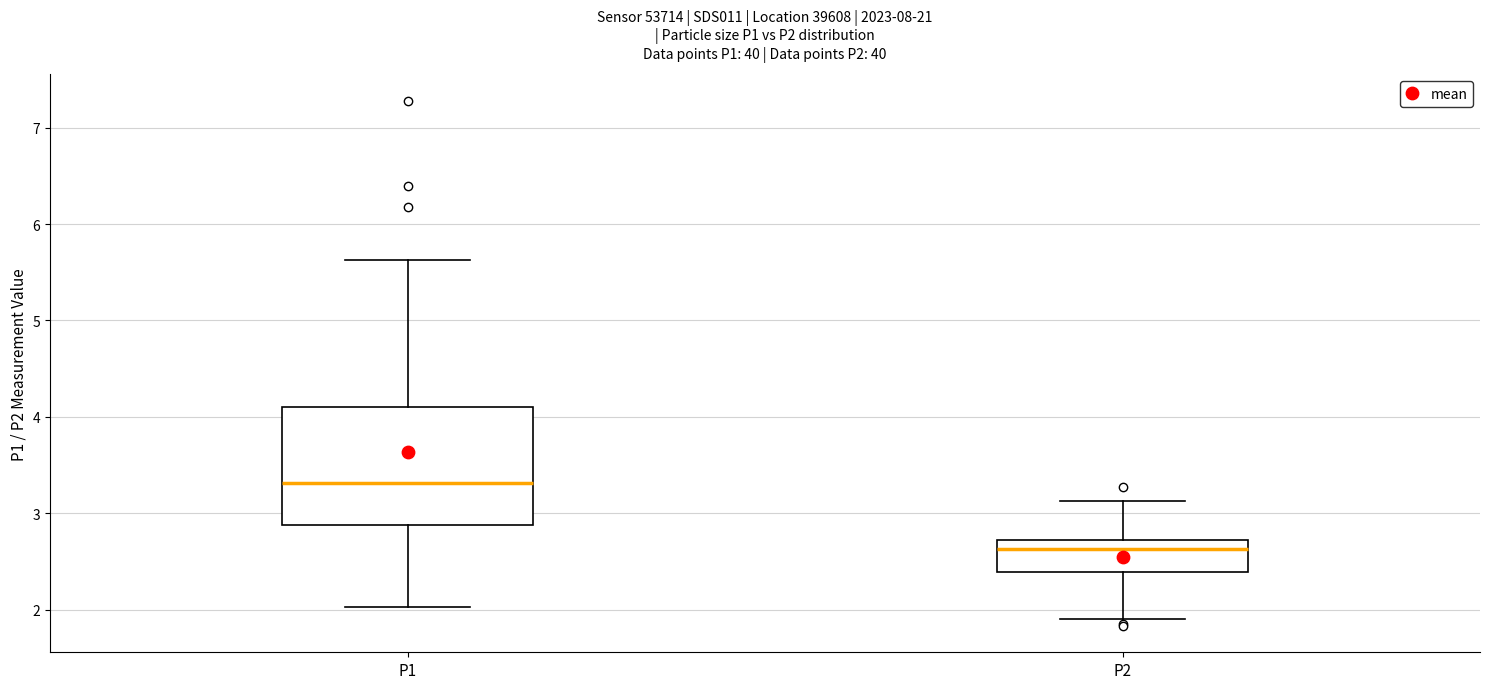

Reading left to right, transcribe this box plot: for each box, give where its median line is, the range the box spans, and where its two whiskers end, as read against the y-axis. The values are not printed on the chart, so give them approximately, as read against the axis.

P1: median 3.3, box 2.9 to 4.1, whiskers 2.0 to 5.6
P2: median 2.6, box 2.4 to 2.7, whiskers 1.9 to 3.1